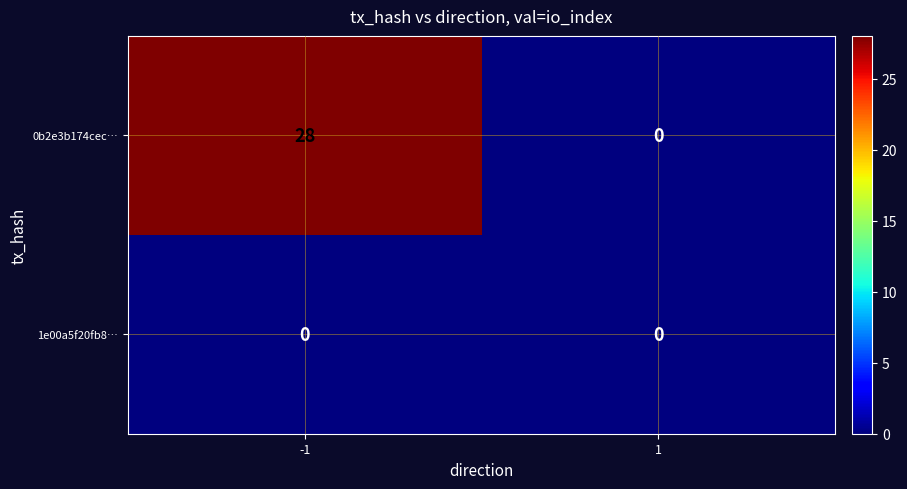

Rank the series by their maximum value, from lowest to highest.

1e00a5f20fb8…, 0b2e3b174cec…